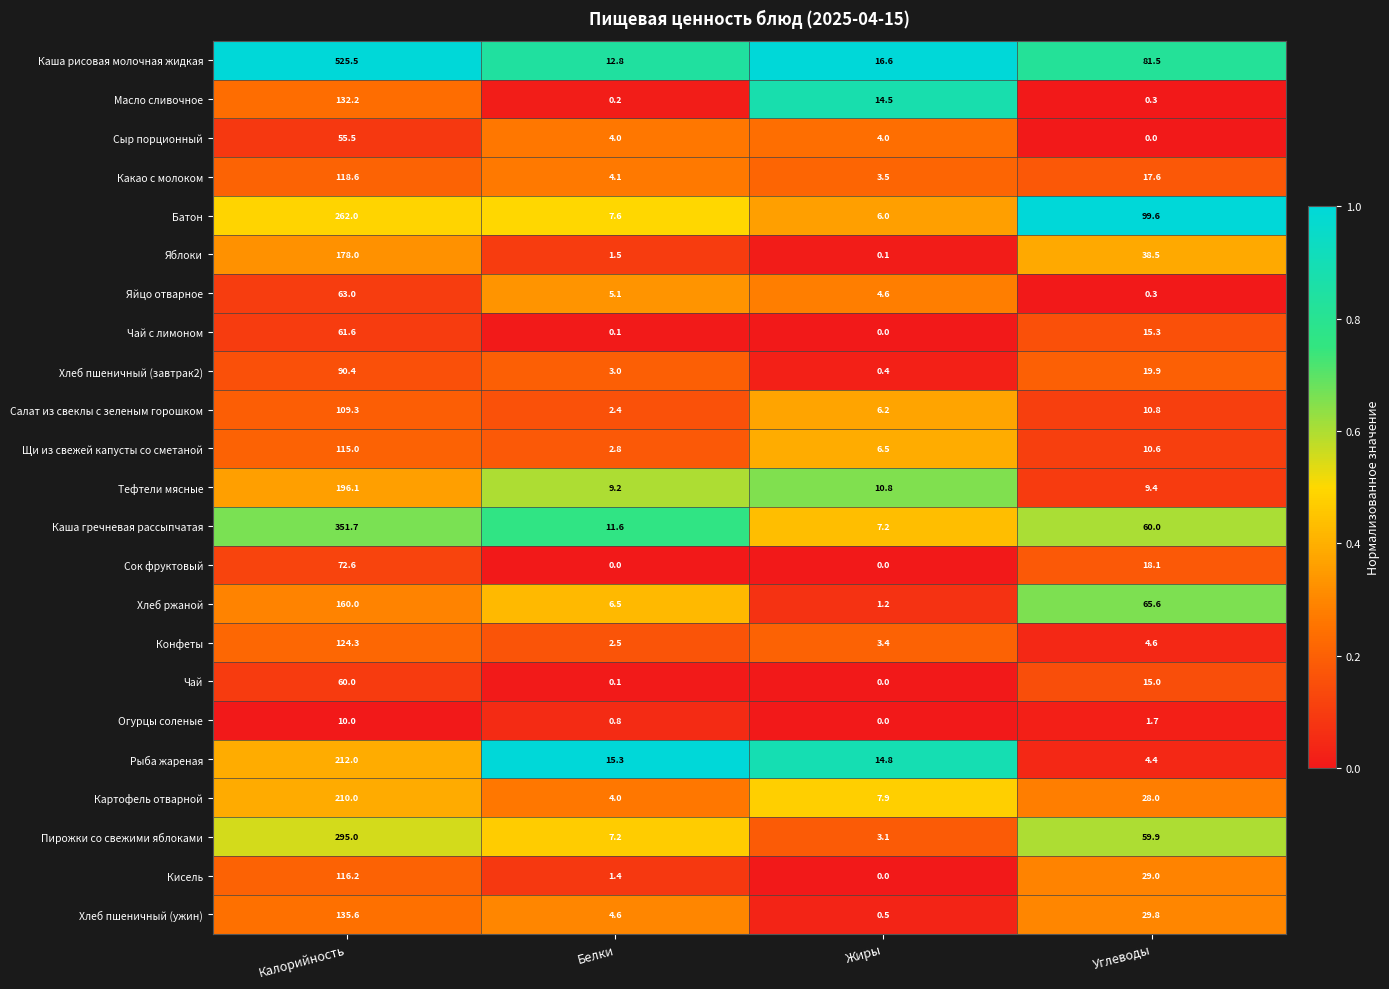

At how many categories does at least one series exceed 0?

4